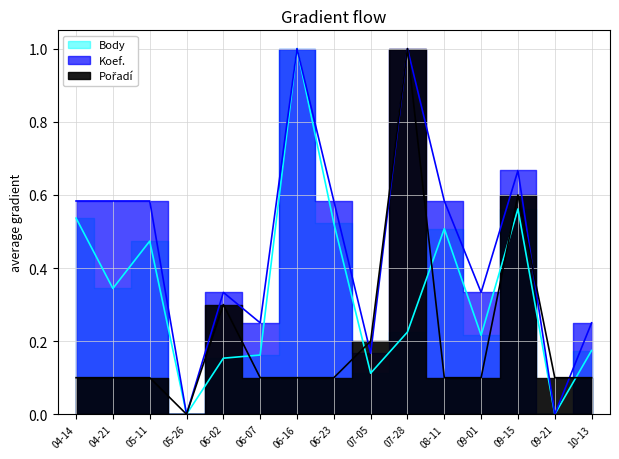

After their last crossing, which series has the higher values: Pořadí or Body?

Body